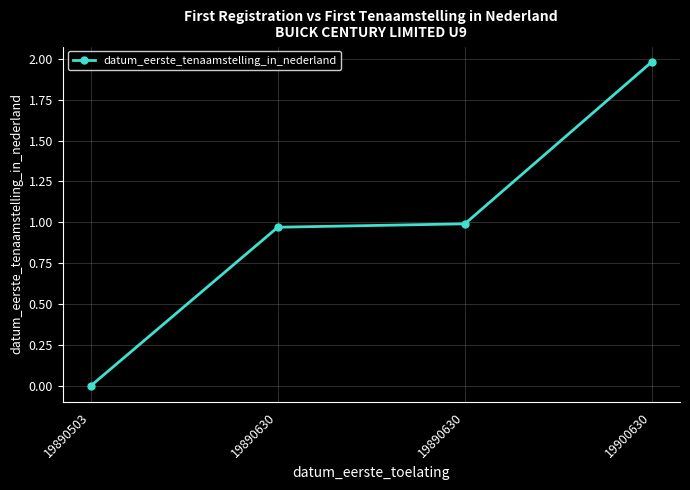

Reading left to right, list all the values displayed in this chart.

0.0	1.0	1.0	2.0